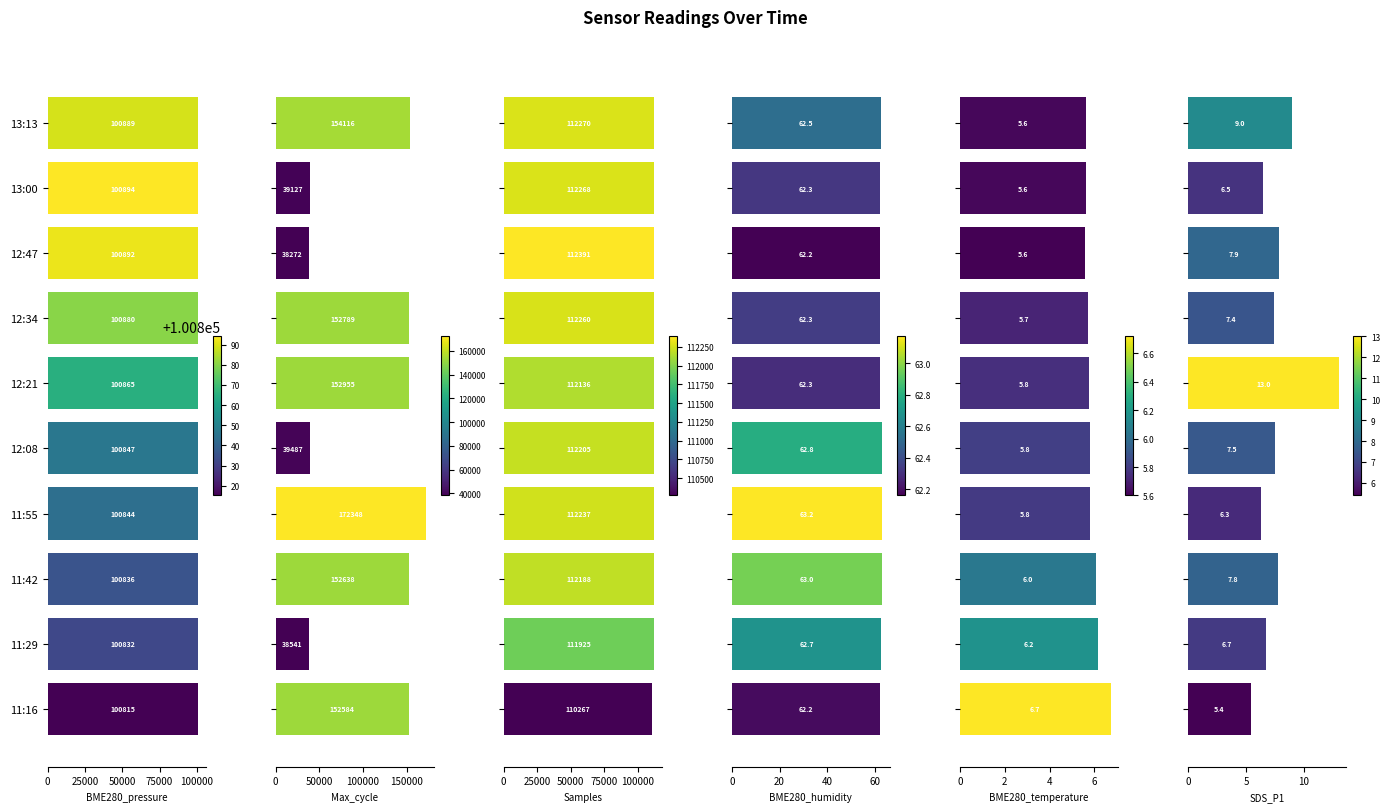

What is the spread (max minus min) of values at 12:47?

112385.4